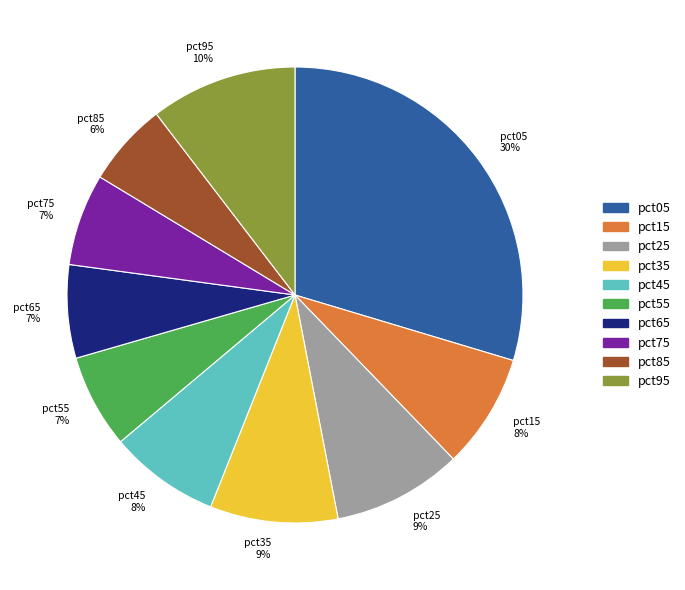

How many segments does this pie chart have?

10